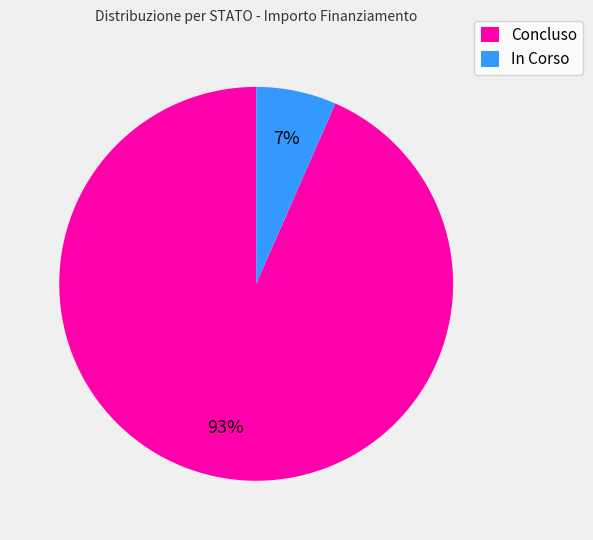

Which category has the biggest portion of the pie?

Concluso